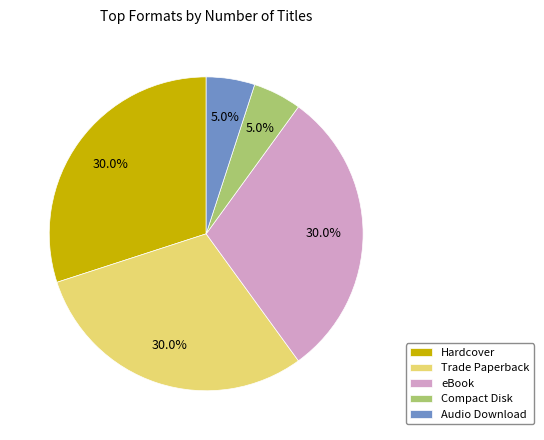

Is there any slice that represents more than half of the pie?

No